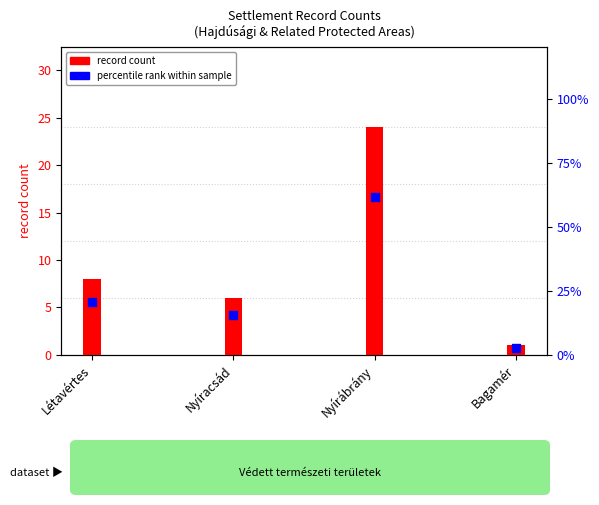

Approximately how many times larger is the value at Nyíracsád compared to Bagamér?

5.9